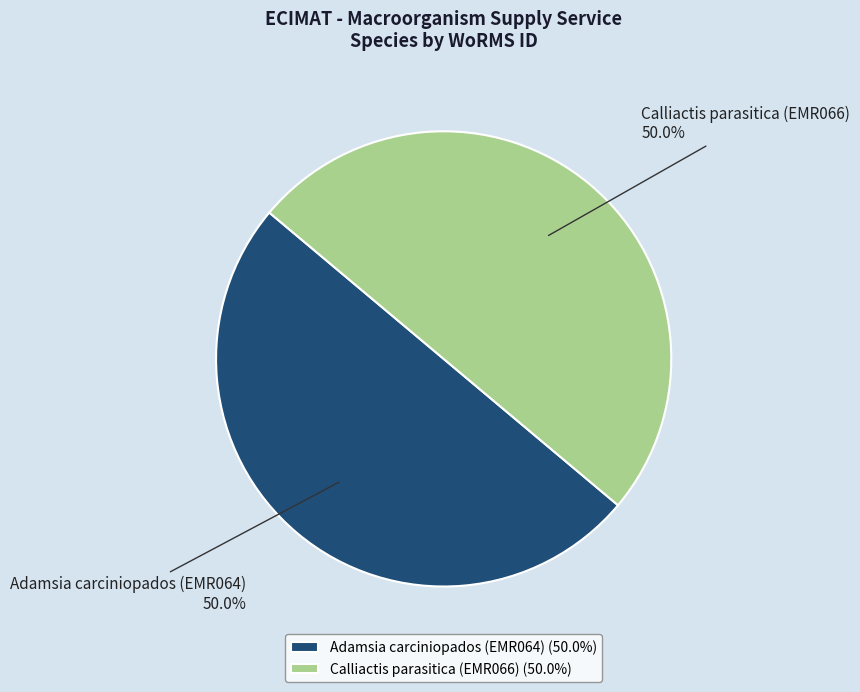

To the nearest percent, what is the average slice percentage?

50%